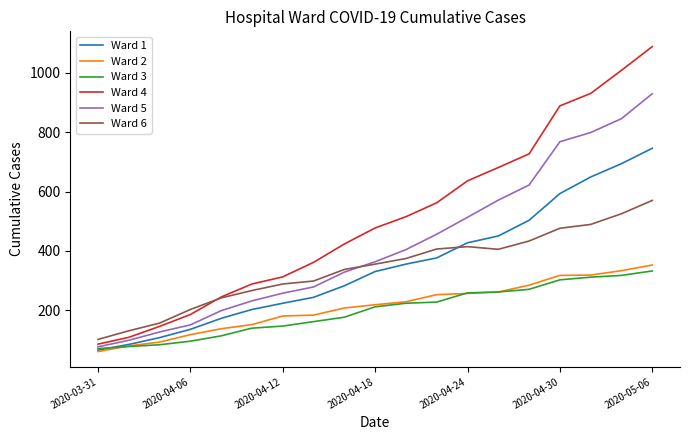

Which series has the widest spread of values?

Ward 4